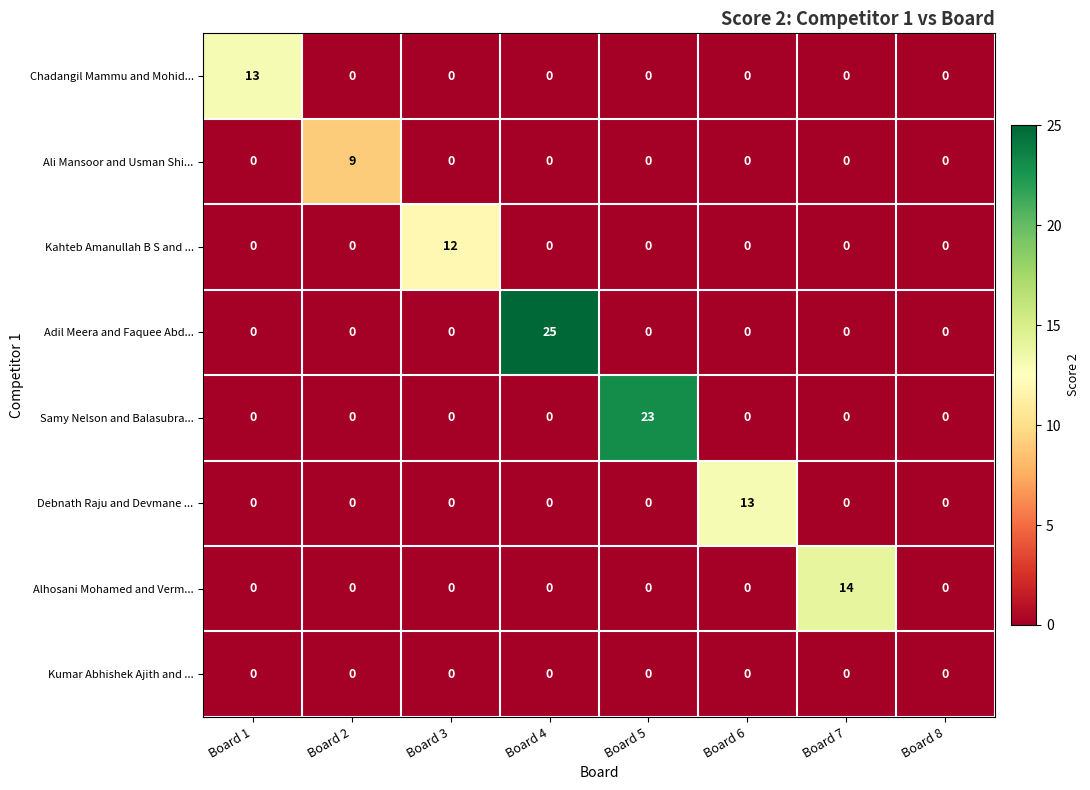

Which label corresponds to the largest value in the chart?

Board 4